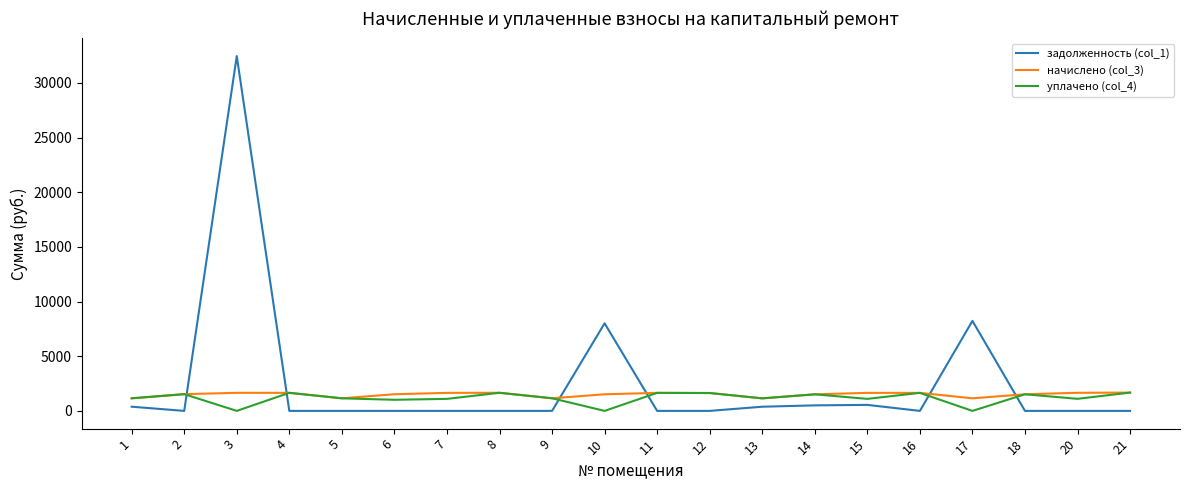

What is the difference between the задолженность (col_1) values at 10 and 11?

8007.9